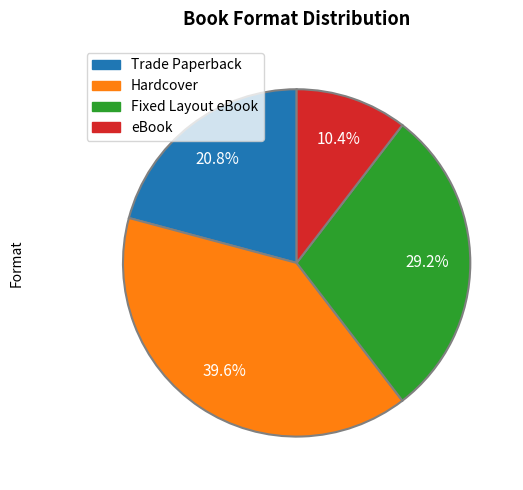

To the nearest percent, what is the combined percentage of Trade Paperback and Hardcover?

60%